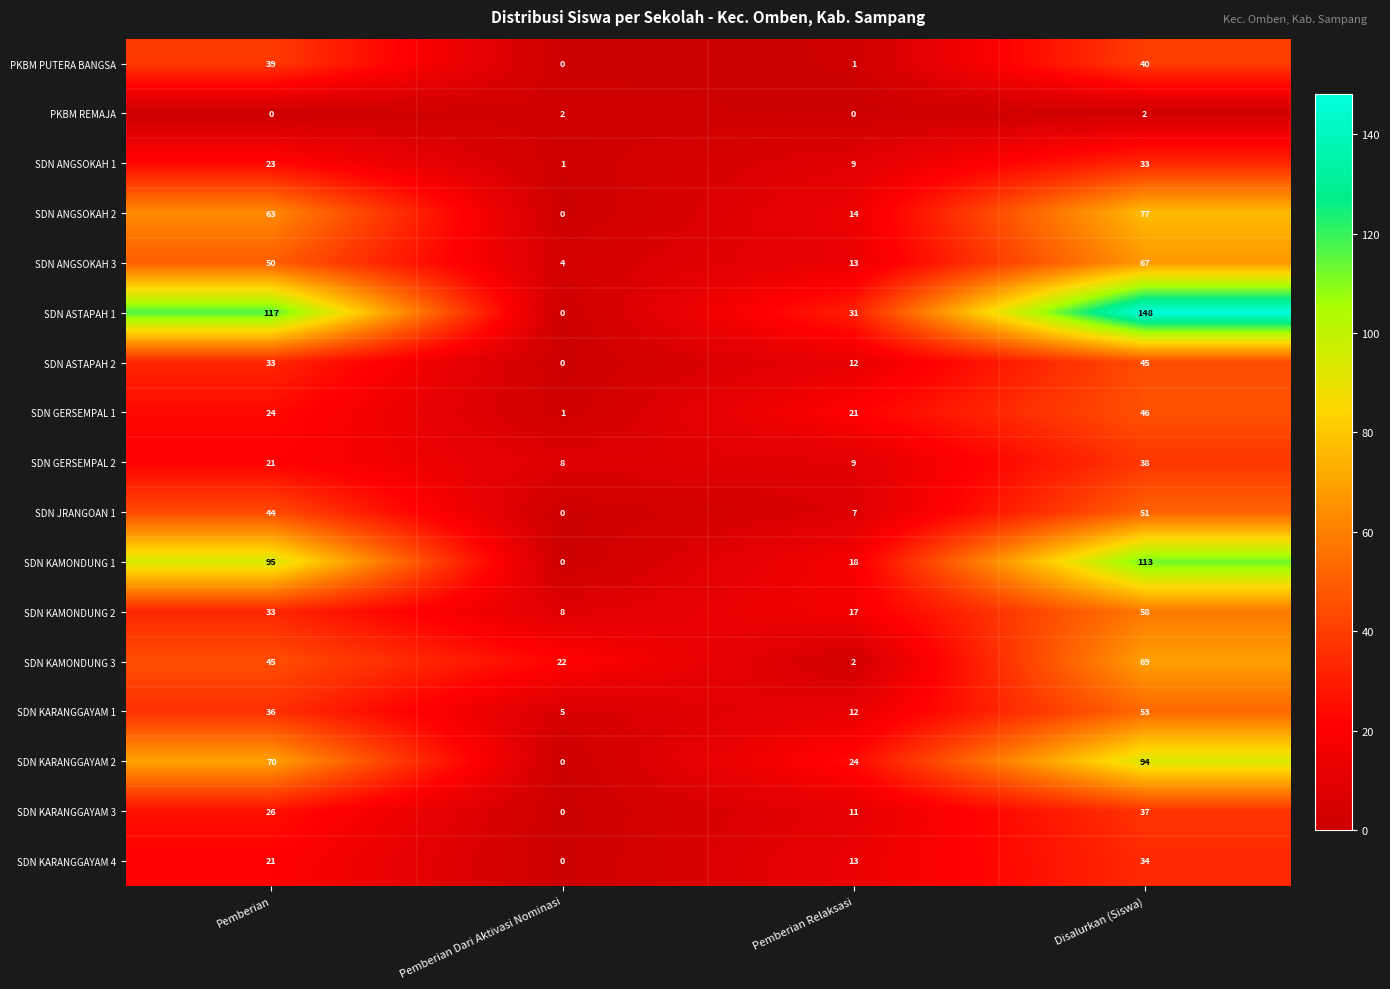

How many data points does each series have?

4